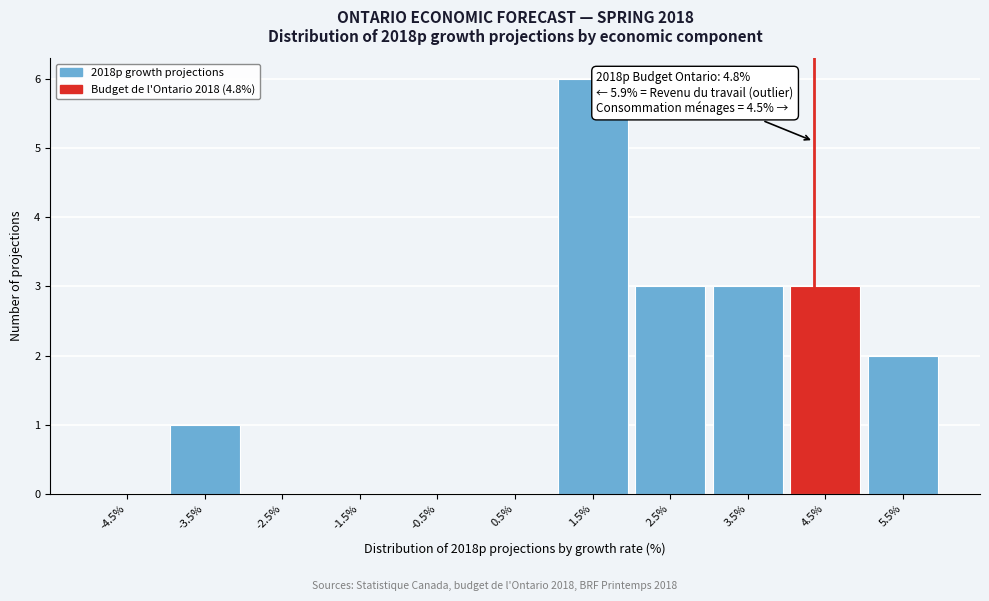

Reading right to left, extract all data points from this chart.

5.5%=2	4.5%=3	3.5%=3	2.5%=3	1.5%=6	0.5%=0	-0.5%=0	-1.5%=0	-2.5%=0	-3.5%=1	-4.5%=0